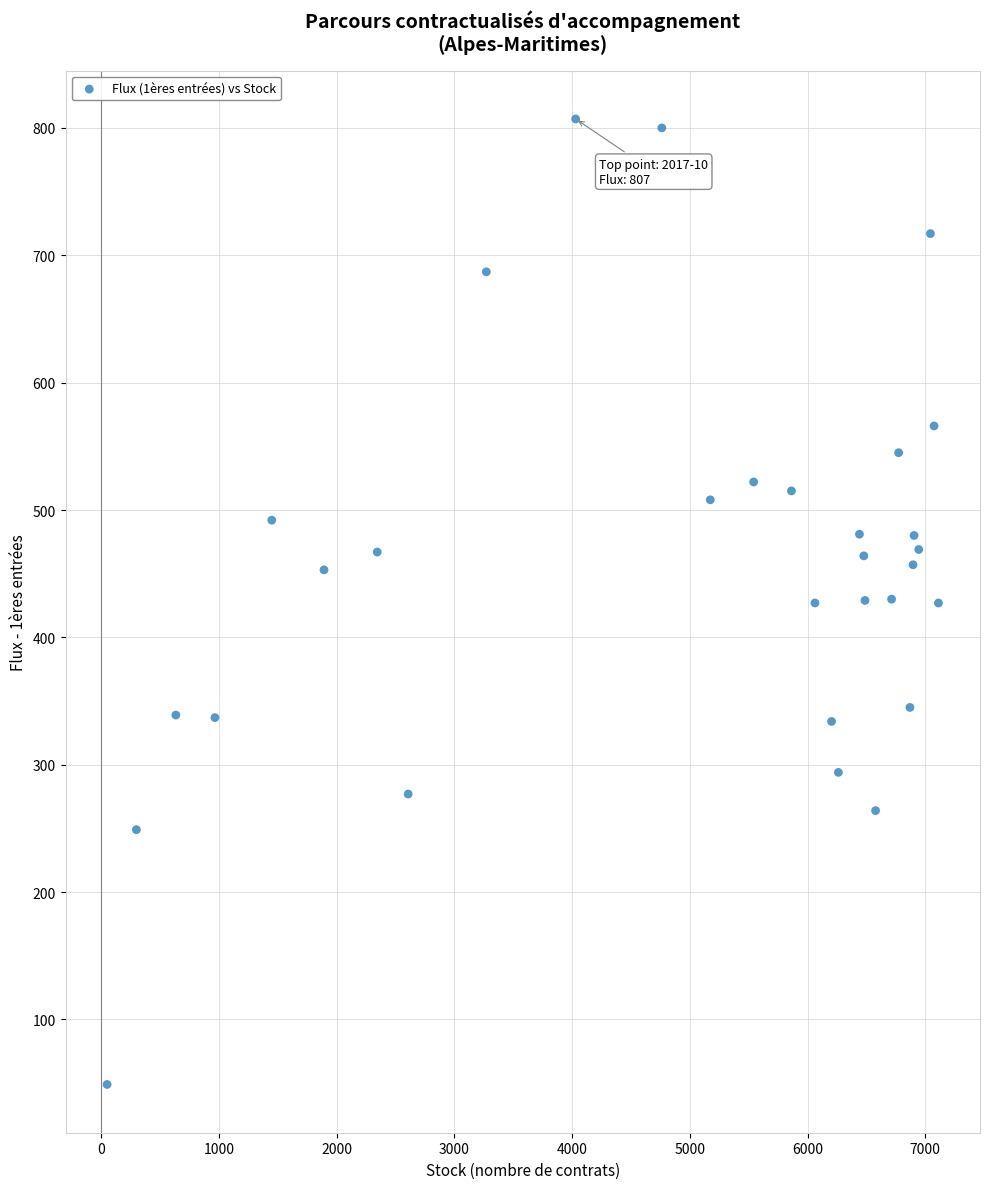

What is the range of Y values (max minus min)?

758